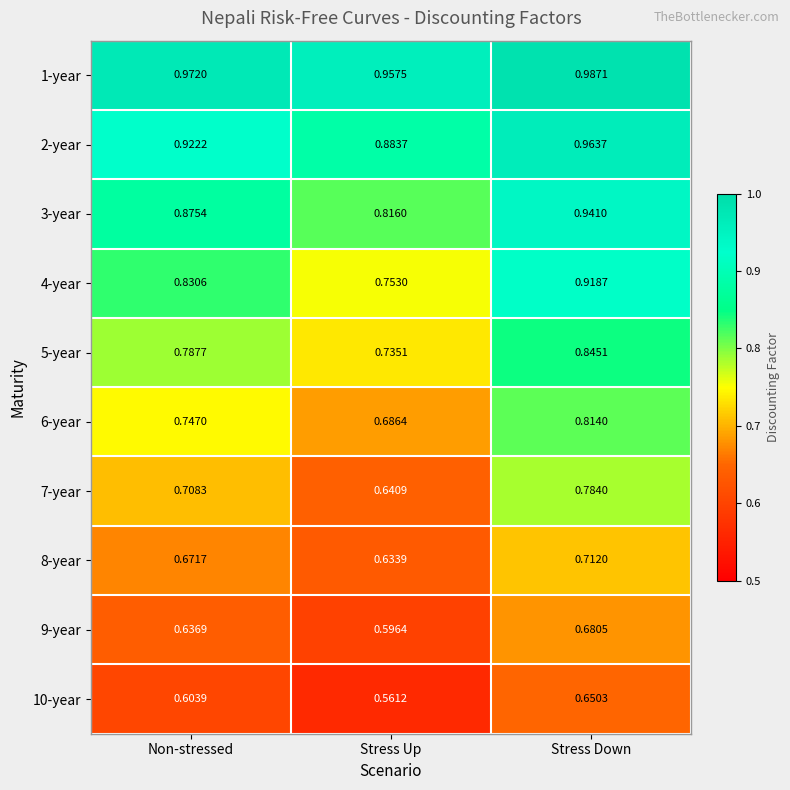

Which label corresponds to the largest value in the chart?

Stress Down